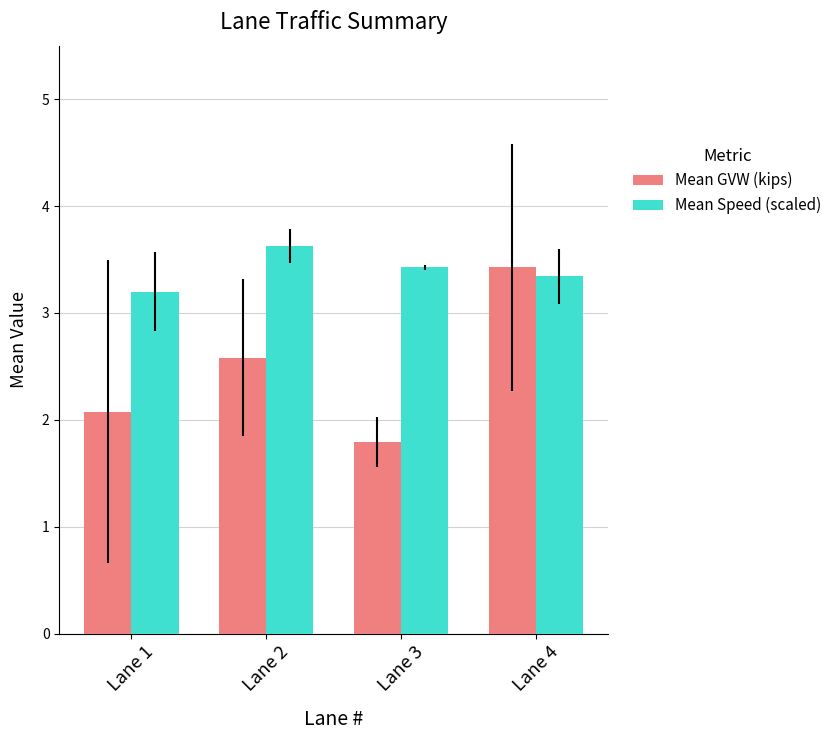

Rank the series by their average value, from lowest to highest.

Mean GVW (kips), Mean Speed (scaled)